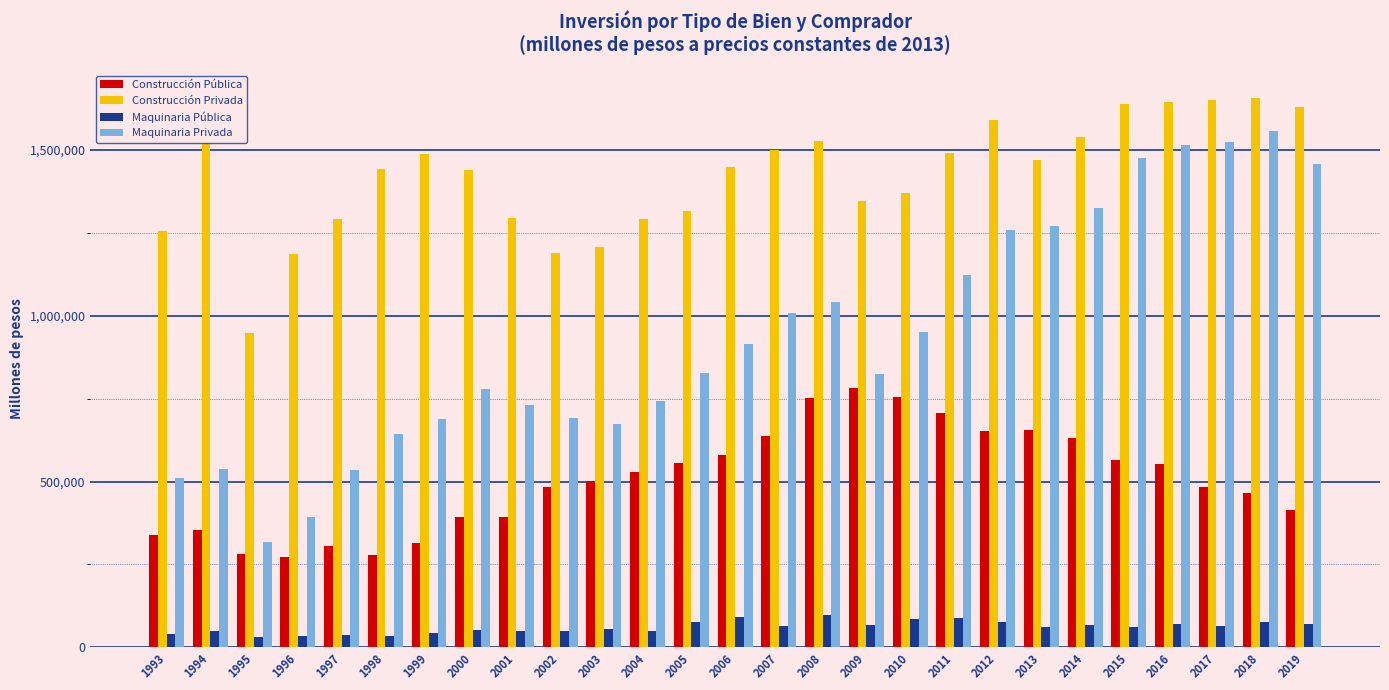

Which series has the largest total across all categories?

Construcción Privada